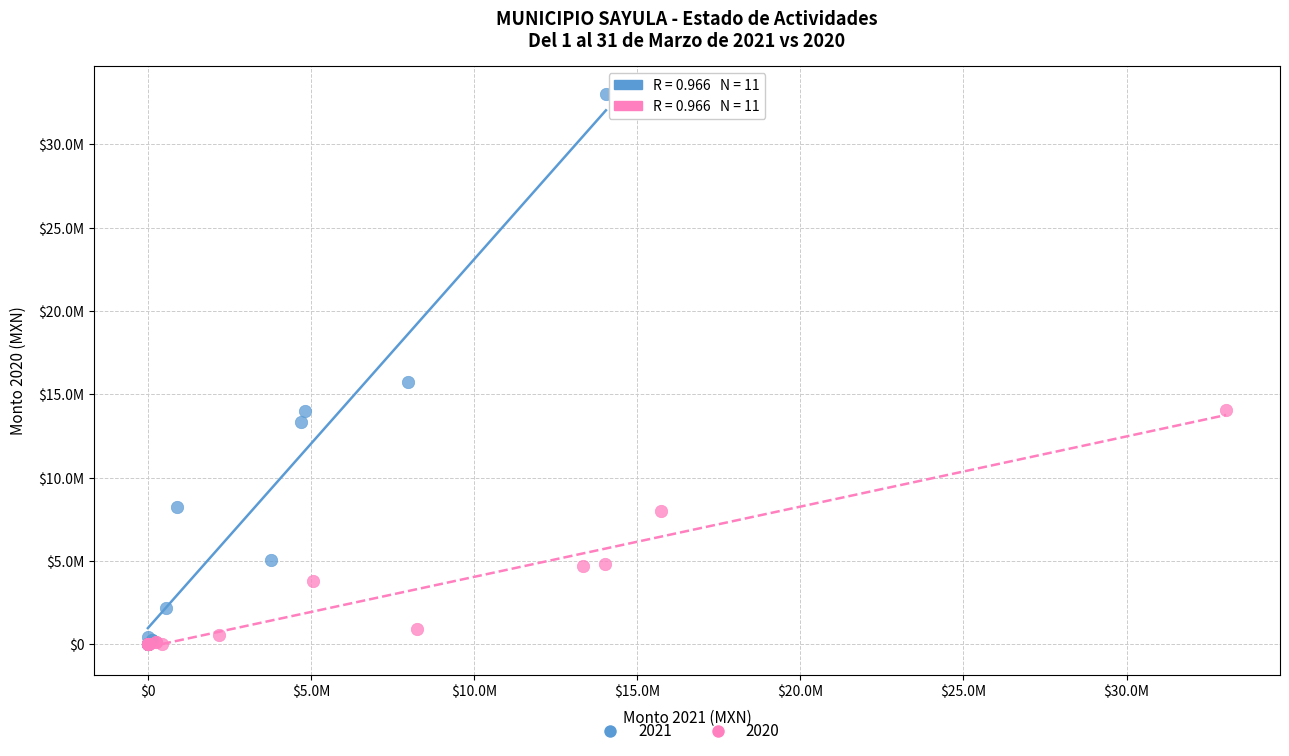

What are all the series names shown in the legend?

2021, 2020